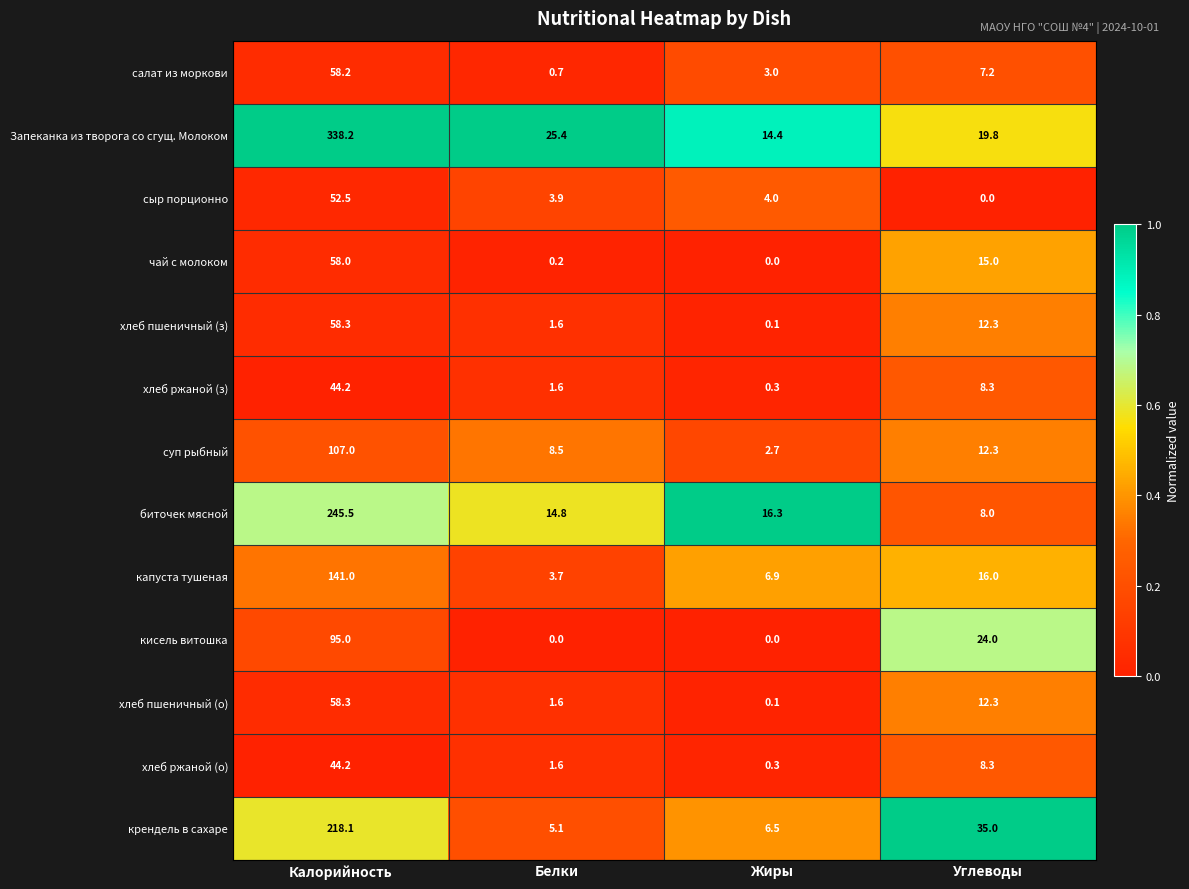

The value of суп рыбный at Калорийность is 40.0. True or false?

False